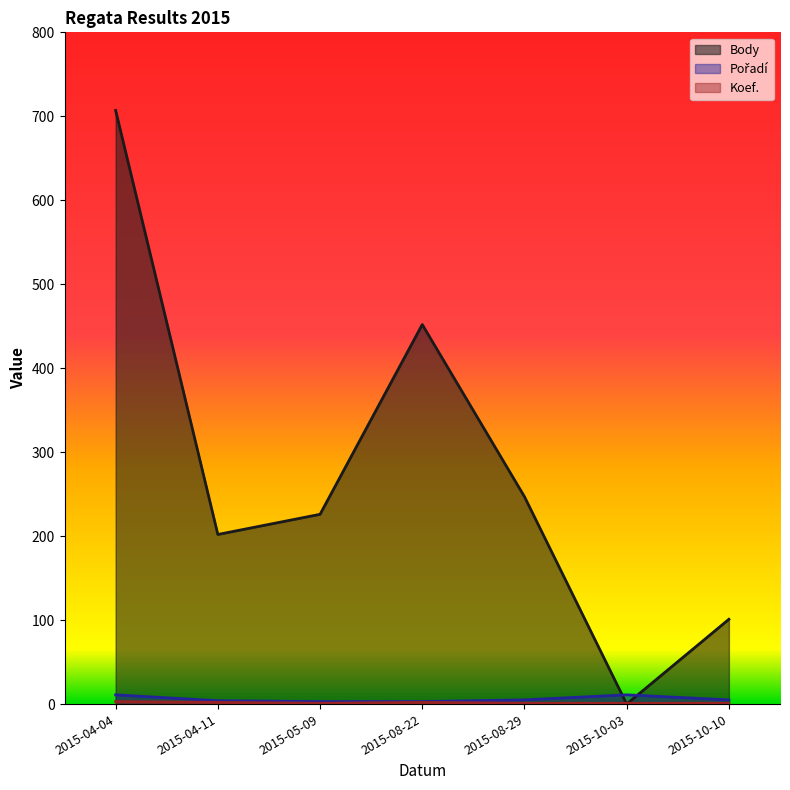

Reading right to left, what are all the values shown in this chart?

Body: 2015-10-10=101	2015-10-03=0	2015-08-29=247	2015-08-22=452	2015-05-09=226	2015-04-11=202	2015-04-04=707
Pořadí: 2015-10-10=5	2015-10-03=11	2015-08-29=5	2015-08-22=3	2015-05-09=3	2015-04-11=4	2015-04-04=11
Koef.: 2015-10-10=1	2015-10-03=1	2015-08-29=1	2015-08-22=2	2015-05-09=1	2015-04-11=2	2015-04-04=3